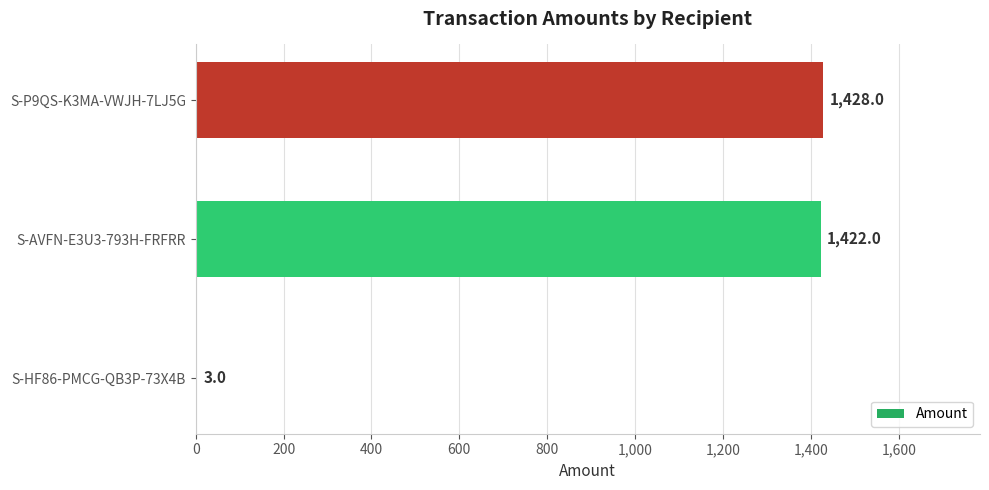

What is the ratio of the value at S-P9QS-K3MA-VWJH-7LJ5G to the value at S-AVFN-E3U3-793H-FRFRR?

1.0